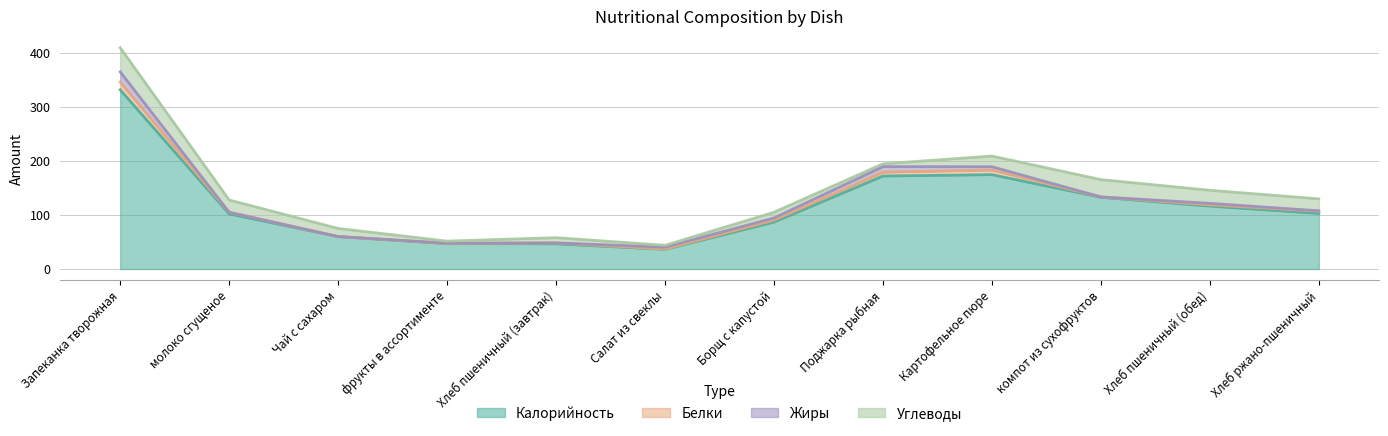

Reading left to right, transcribe all the data shown in this chart.

Калорийность: Запеканка творожная=331.9	молоко сгущеное=102.0	Чай с сахаром=60.0	фрукты в ассортименте=47.0	Хлеб пшеничный (завтрак)=46.6	Салат из свеклы=36.4	Борщ с капустой=86.9	Поджарка рыбная=172.2	Картофельное пюре=174.8	компот из сухофруктов=132.8	Хлеб пшеничный (обед)=116.5	Хлеб ржано-пшеничный=103.0
Белки: Запеканка творожная=14.2	молоко сгущеное=3.0	Чай с сахаром=0.1	фрукты в ассортименте=0.4	Хлеб пшеничный (завтрак)=1.6	Салат из свеклы=0.5	Борщ с капустой=3.6	Поджарка рыбная=7.2	Картофельное пюре=8.6	компот из сухофруктов=0.7	Хлеб пшеничный (обед)=2.2	Хлеб ржано-пшеничный=4.1
Жиры: Запеканка творожная=19.1	молоко сгущеное=0.1	Чай с сахаром=0.0	фрукты в ассортименте=0.4	Хлеб пшеничный (завтрак)=0.2	Салат из свеклы=3.6	Борщ с капустой=4.1	Поджарка рыбная=10.2	Картофельное пюре=6.1	компот из сухофруктов=0.1	Хлеб пшеничный (обед)=2.9	Хлеб ржано-пшеничный=0.7
Углеводы: Запеканка творожная=44.6	молоко сгущеное=22.7	Чай с сахаром=15.0	фрукты в ассортименте=3.8	Хлеб пшеничный (завтрак)=9.7	Салат из свеклы=3.4	Борщ с капустой=10.6	Поджарка рыбная=5.2	Картофельное пюре=19.8	компот из сухофруктов=32.0	Хлеб пшеничный (обед)=24.1	Хлеб ржано-пшеничный=22.1